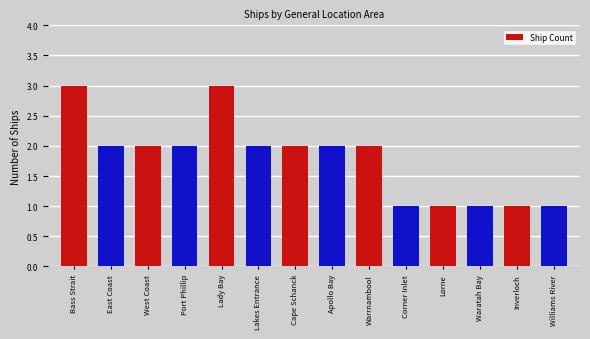

Does the chart contain stacked bars?

No